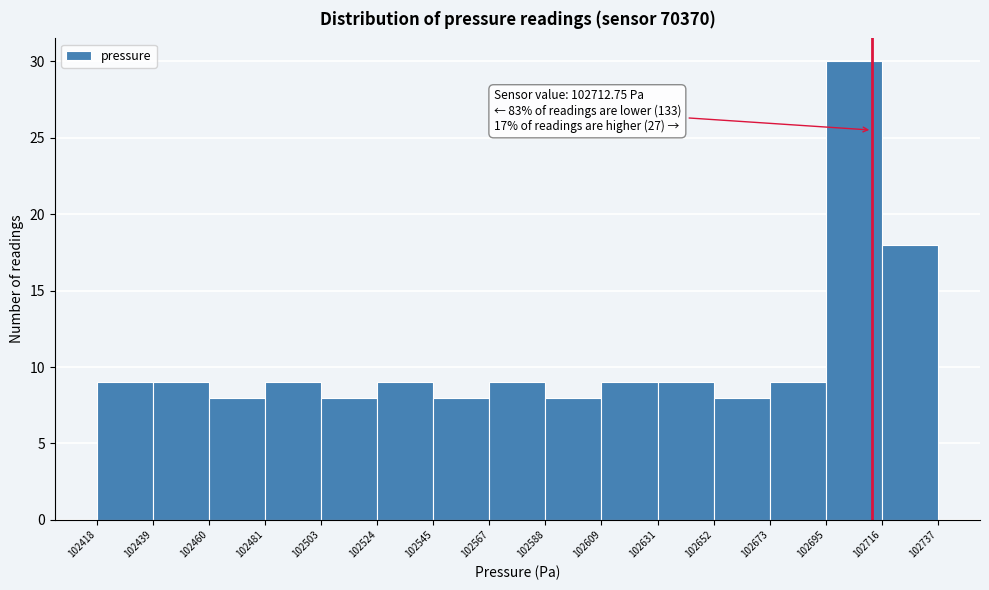

Which range on the x-axis has the tallest bar?

102695 to 102716